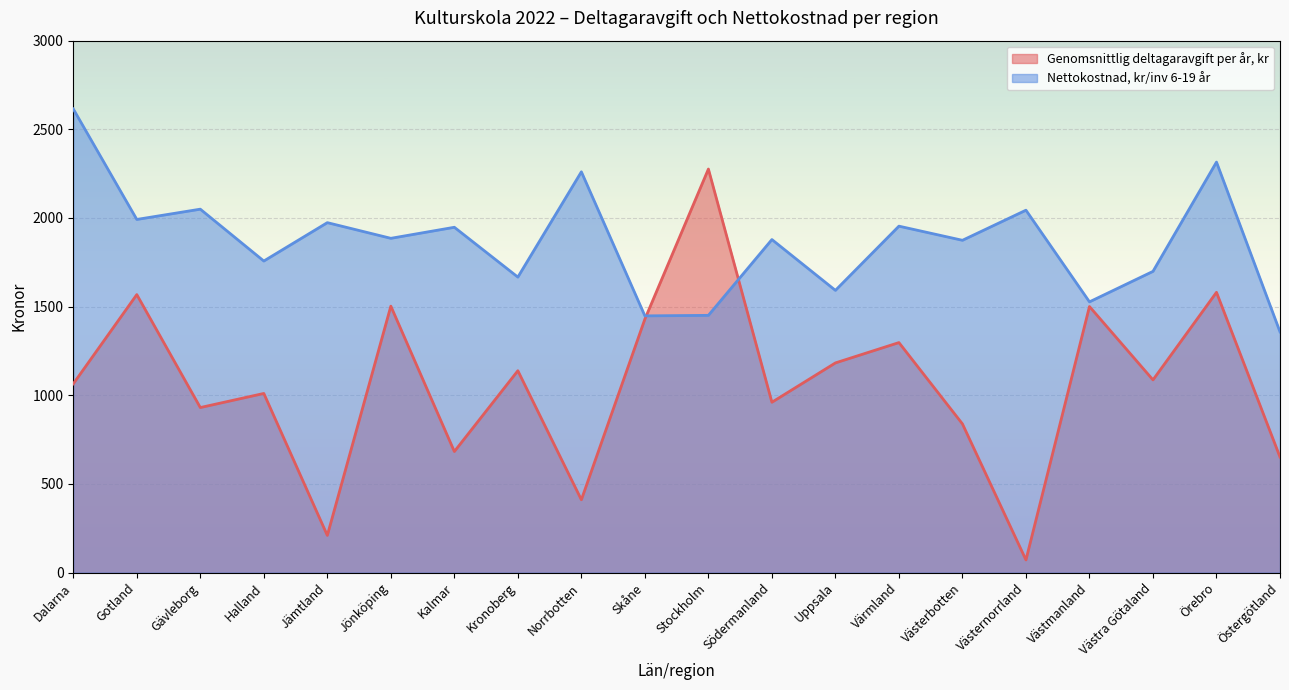

Reading left to right, transcribe all the data shown in this chart.

Genomsnittlig deltagaravgift per år, kr: Dalarna=1064.7	Gotland=1567.9	Gävleborg=930.8	Halland=1010.3	Jämtland=209.7	Jönköping=1502.7	Kalmar=682.8	Kronoberg=1138.5	Norrbotten=410.7	Skåne=1429.7	Stockholm=2276.0	Södermanland=960.7	Uppsala=1182.6	Värmland=1297.2	Västerbotten=838.6	Västernorrland=71.4	Västmanland=1500.6	Västra Götaland=1086.8	Örebro=1580.7	Östergötland=651.6
Nettokostnad, kr/inv 6-19 år: Dalarna=2614.9	Gotland=1991.7	Gävleborg=2049.7	Halland=1757.2	Jämtland=1973.7	Jönköping=1885.3	Kalmar=1947.6	Kronoberg=1666.5	Norrbotten=2260.4	Skåne=1447.9	Stockholm=1450.8	Södermanland=1878.3	Uppsala=1591.7	Värmland=1953.8	Västerbotten=1874.2	Västernorrland=2043.9	Västmanland=1526.9	Västra Götaland=1698.8	Örebro=2315.2	Östergötland=1357.7